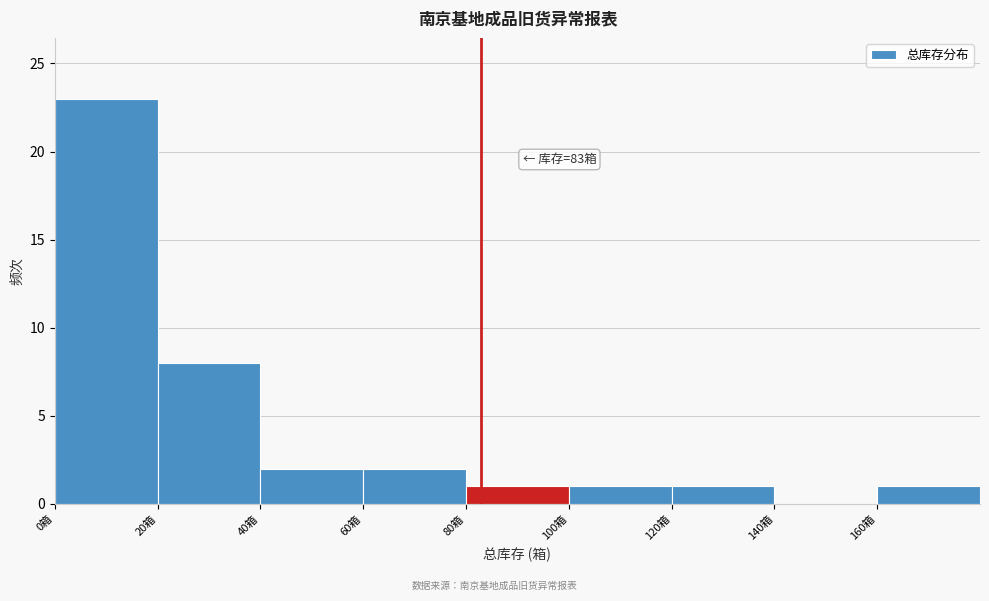

Which range on the x-axis has the tallest bar?

0 to 20